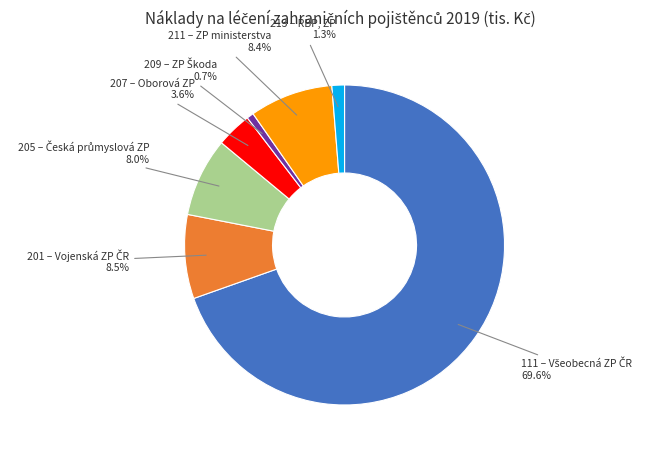

How many segments does this pie chart have?

7